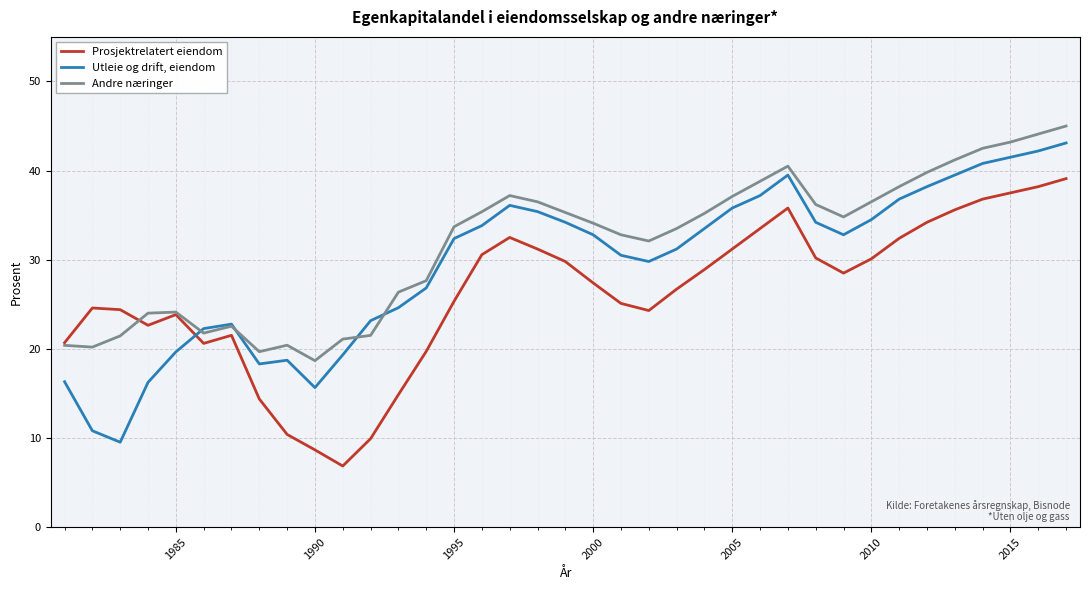

True or false: Andre næringer has more than 0 interior local peaks.

True